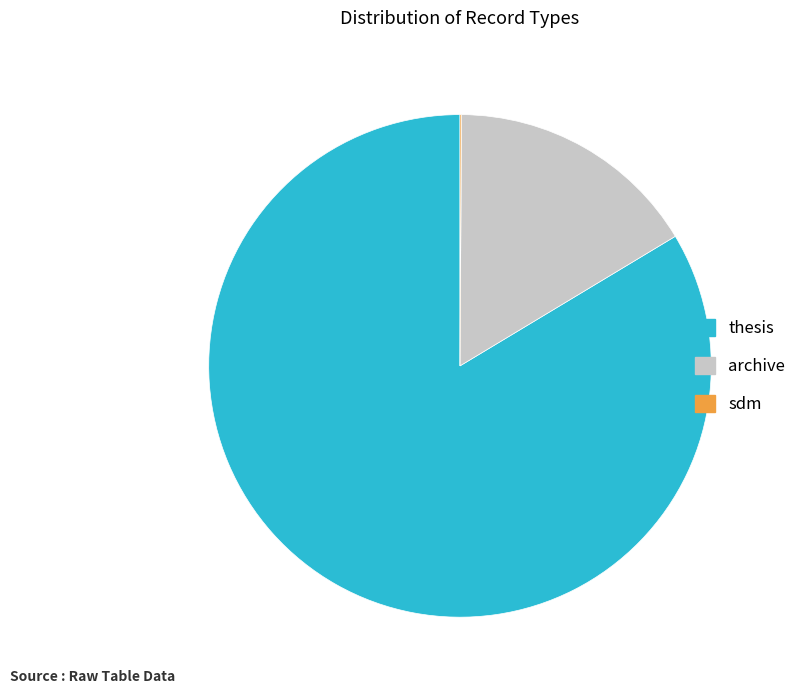

True or false: thesis accounts for 97% of the total.

False